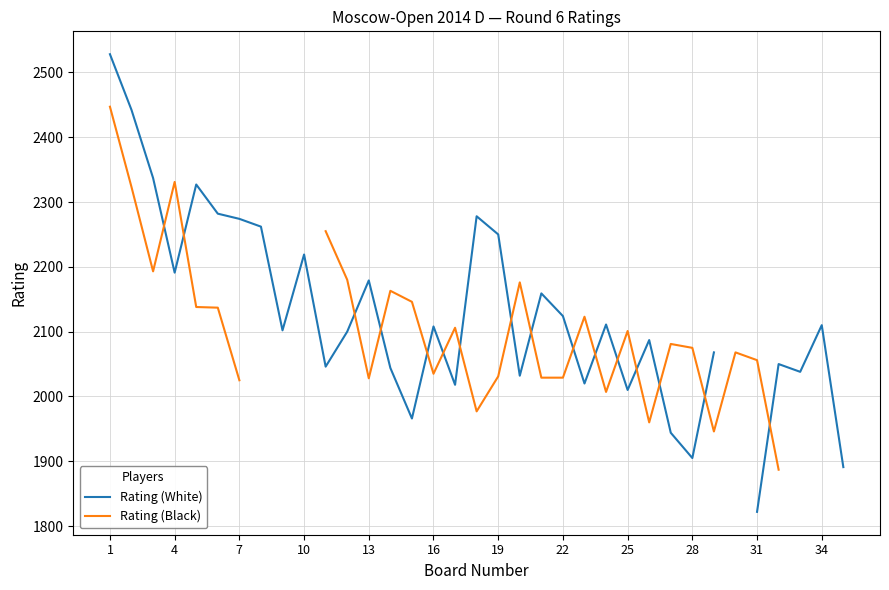

In Rating (Black), how many points are higher than both neighbors (excluding endpoints)?

8